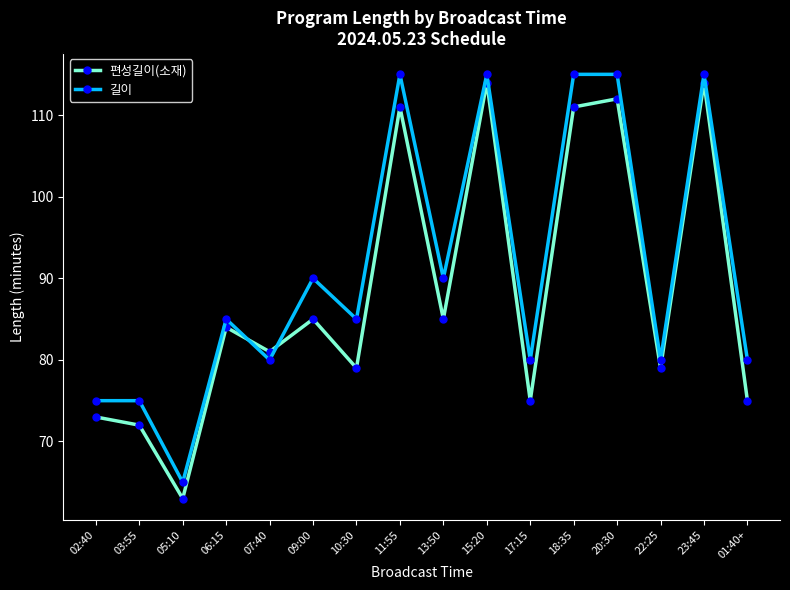

At which category does the chart reach its minimum across all series?

05:10